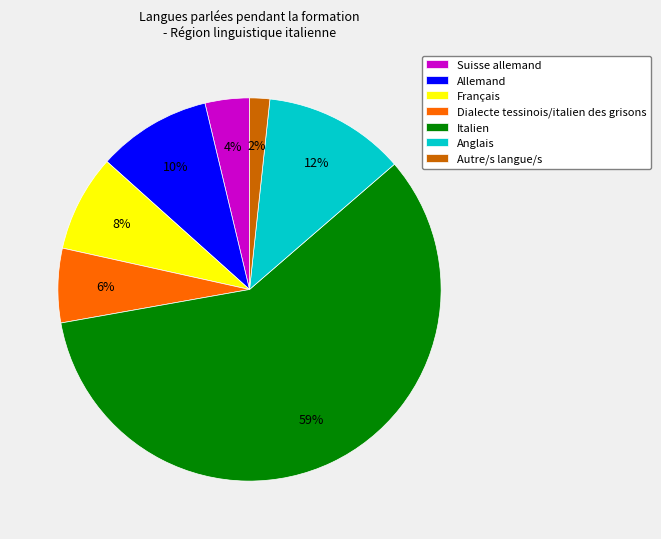

Which category accounts for the majority?

Italien